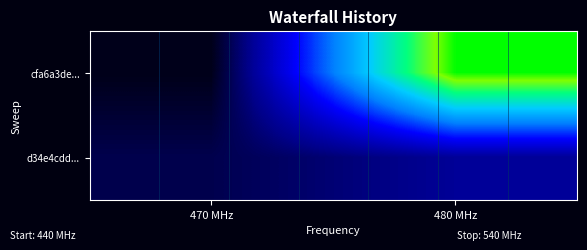

Which has a higher value, 470 MHz or 480 MHz?

480 MHz